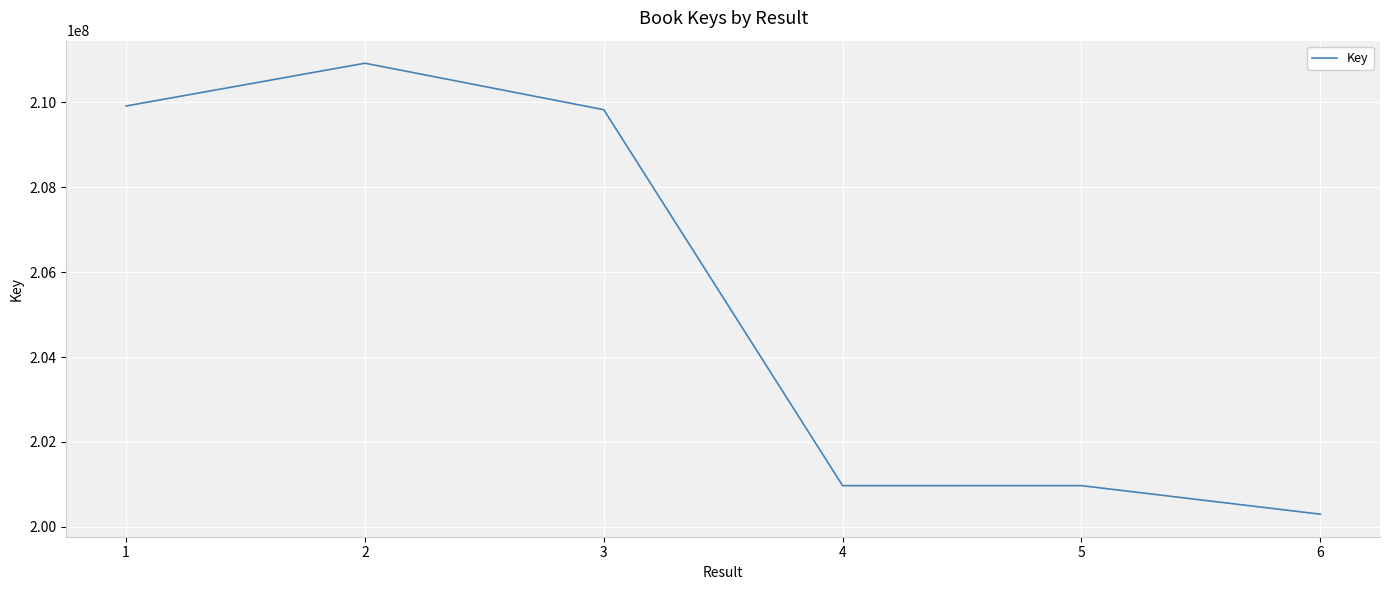

Which label corresponds to the largest value in the chart?

2